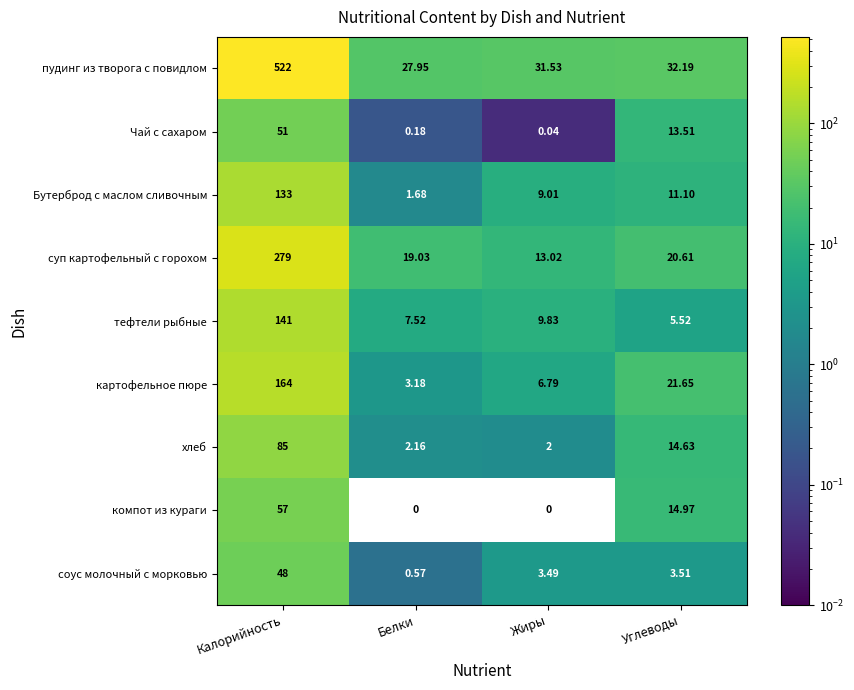

At which label does тефтели рыбные first exceed 9?

Калорийность